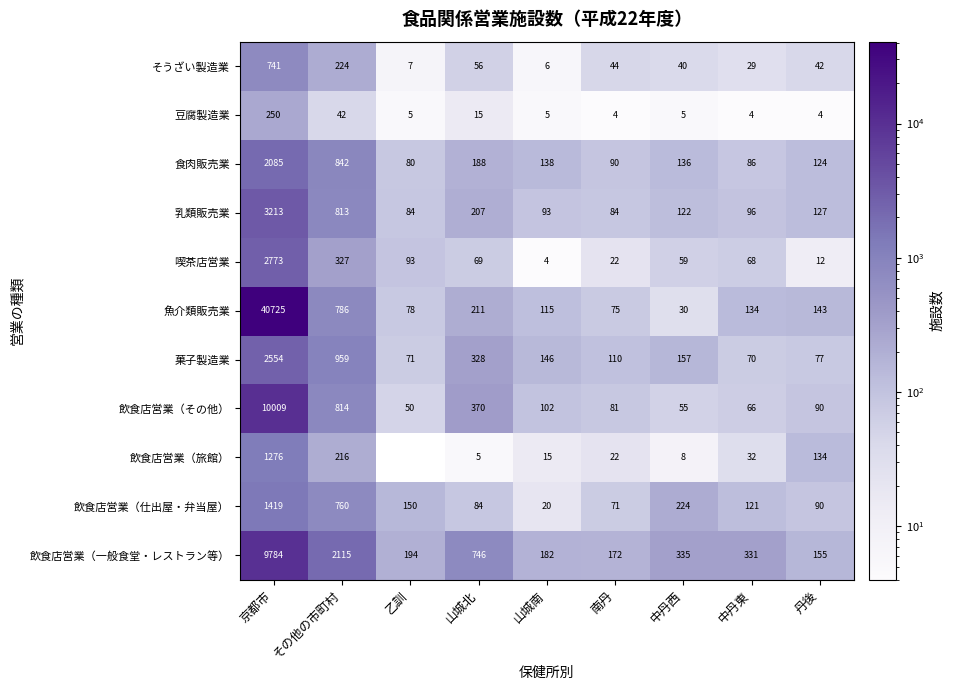

The 食肉販売業 series shows 124 at 丹後. True or false?

True